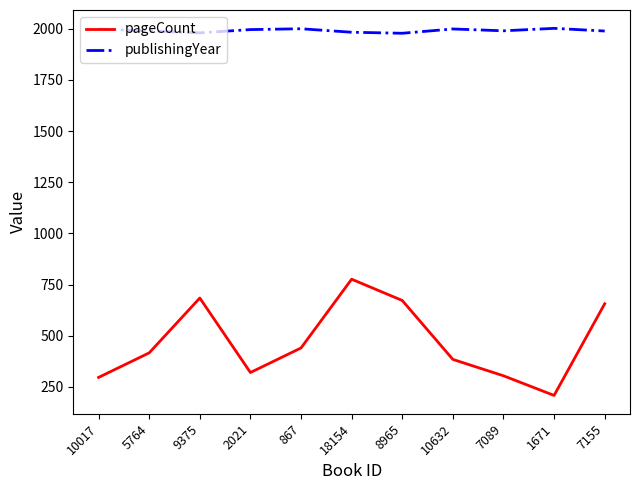

What is the maximum value shown in the chart?

2002